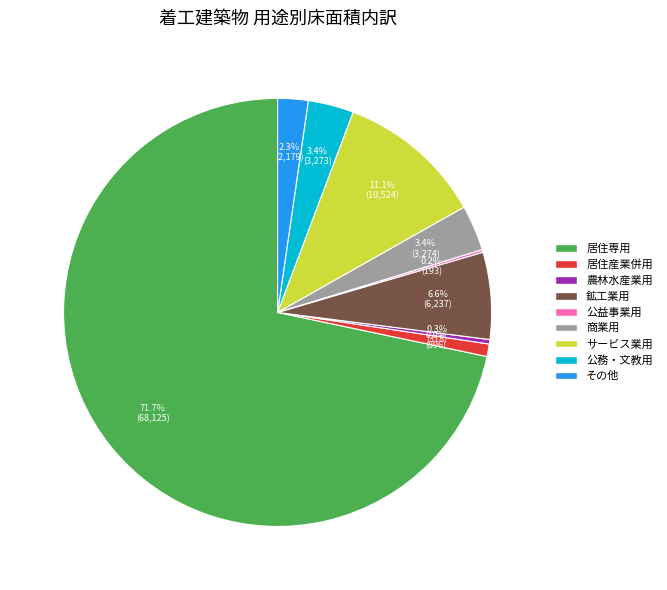

What is the largest slice in the pie chart?

居住専用